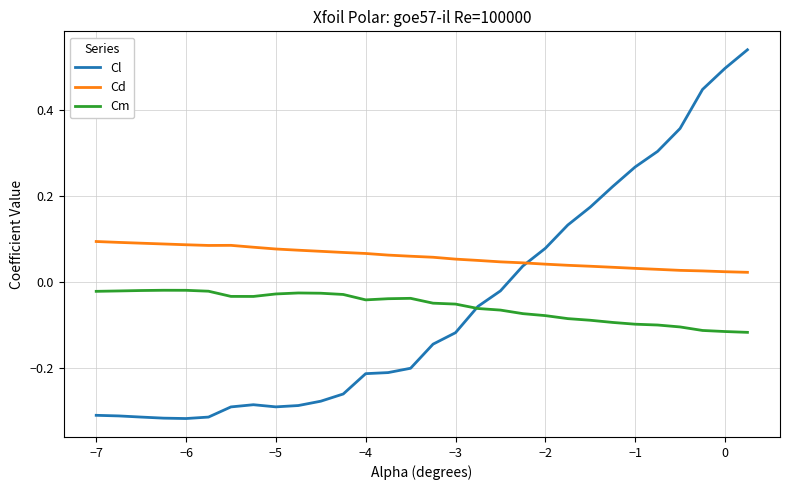

Which series has the widest spread of values?

Cl